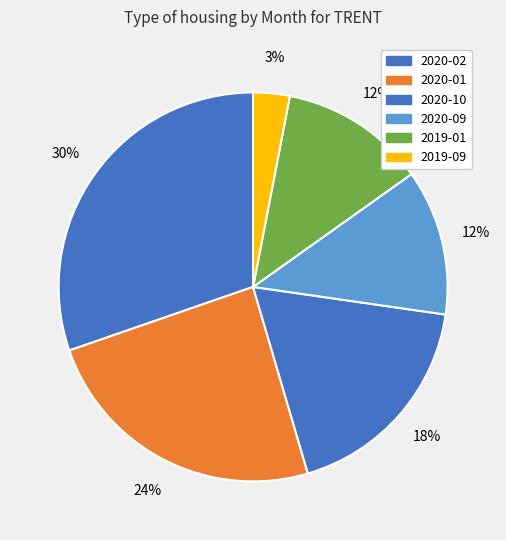

Count the number of slices in the pie.

6